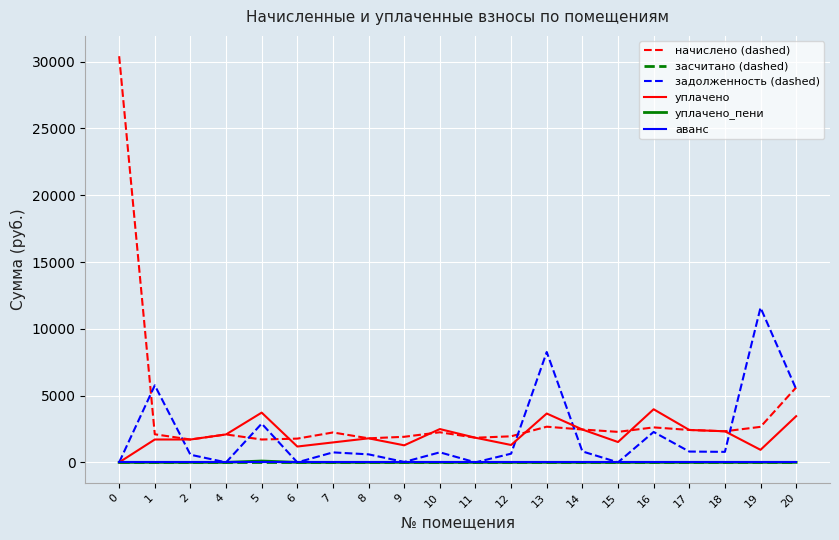

What is the difference between the начислено (dashed) values at 8 and 20?

3808.7